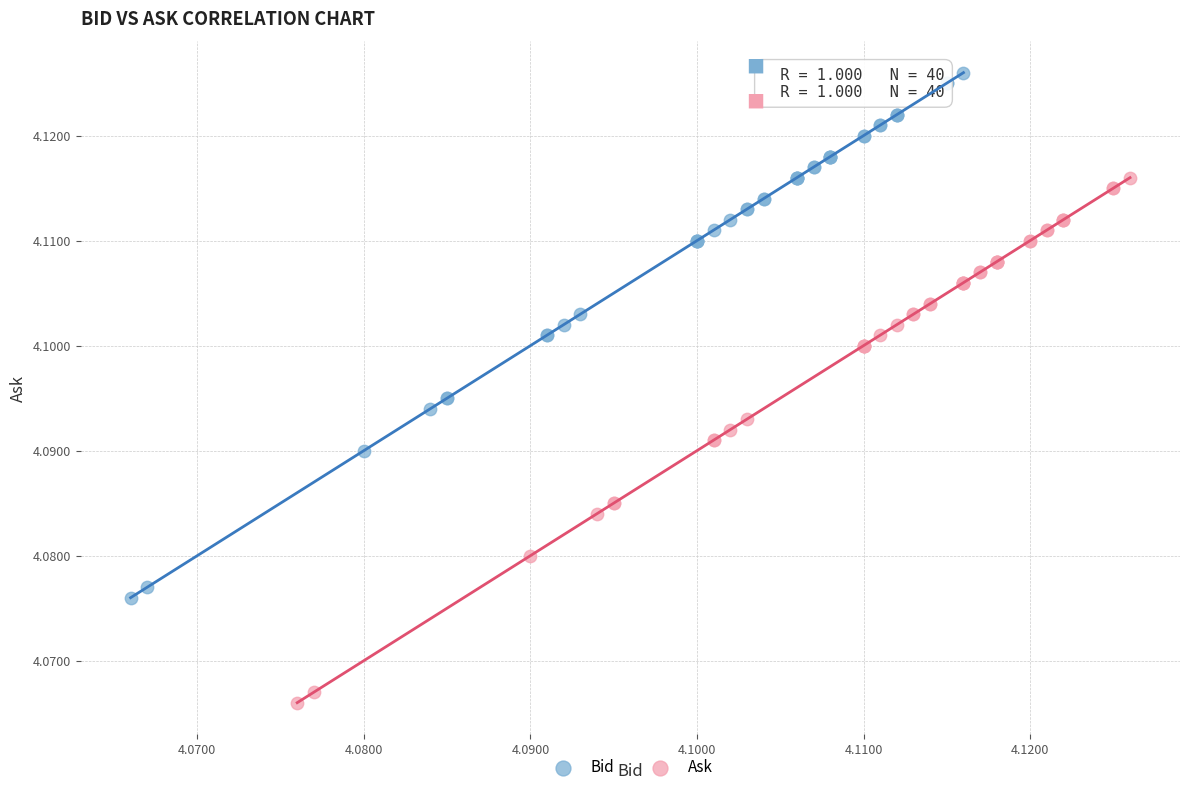

Which series reaches the maximum Y coordinate?

Bid